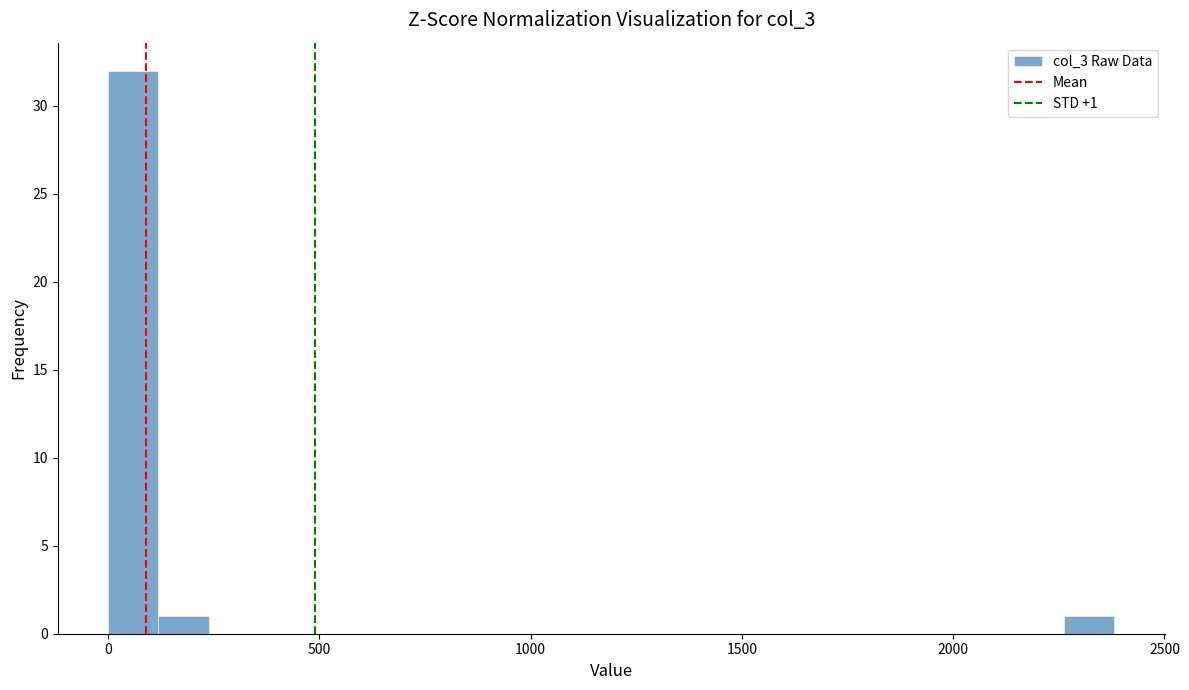

Read against the x-axis, roughly where is the centre of the tallest bar?

50